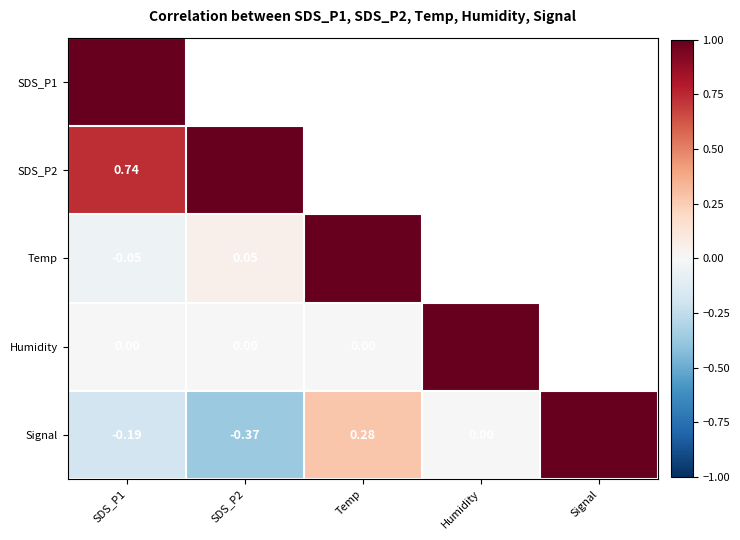

Is the value of SDS_P2 at SDS_P1 greater than the value of Humidity at Temp?

Yes